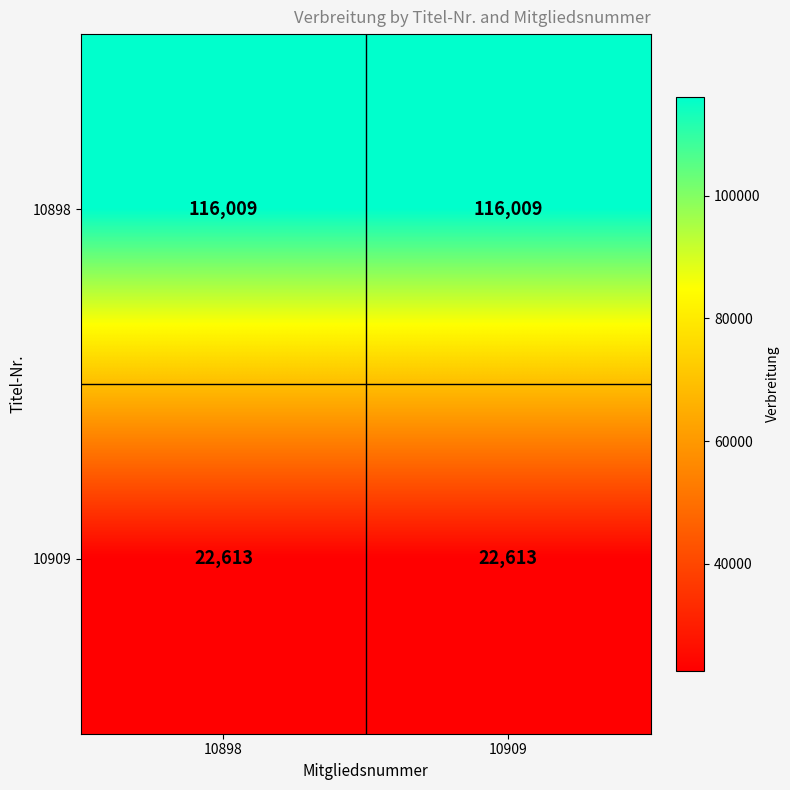

Reading left to right, extract all data points from this chart.

10898: 10898=116009	10909=116009
10909: 10898=22613	10909=22613